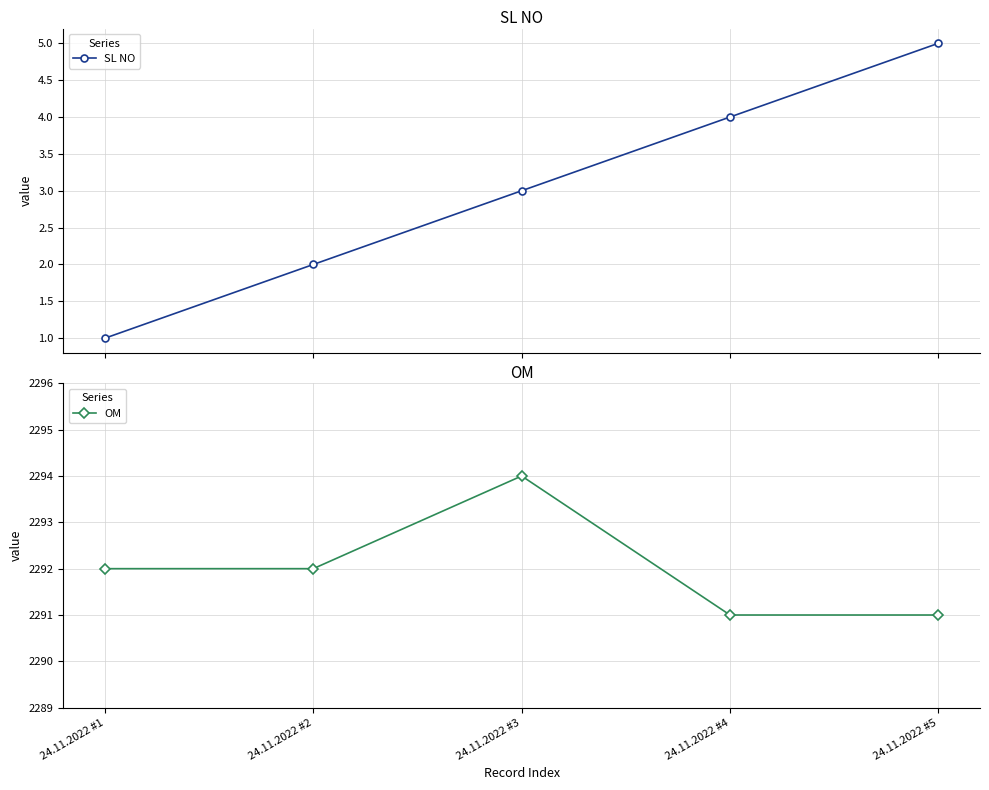

Reading left to right, what are all the values shown in this chart?

SL NO: 1	2	3	4	5
OM: 2292	2292	2294	2291	2291